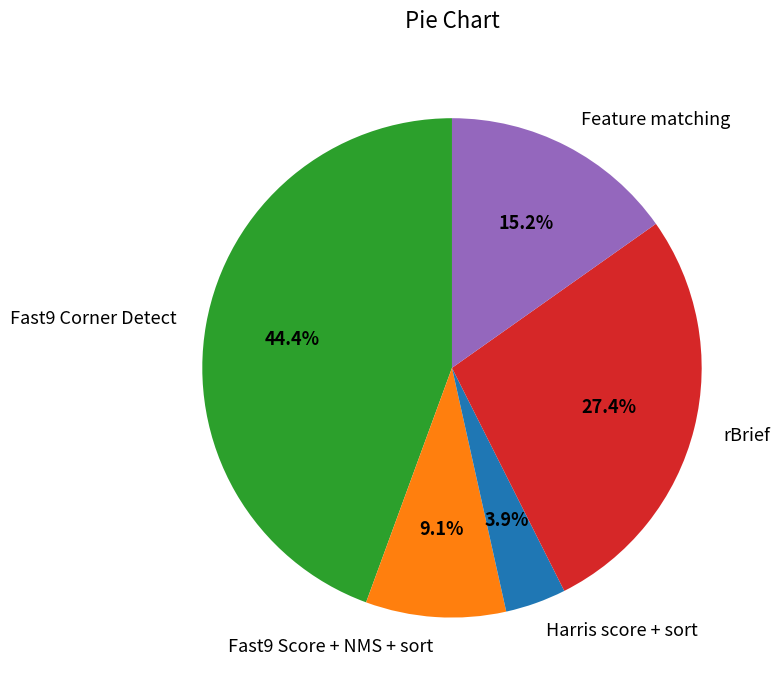

Is the sum of Harris score + sort and Fast9 Score + NMS + sort greater than half?

No